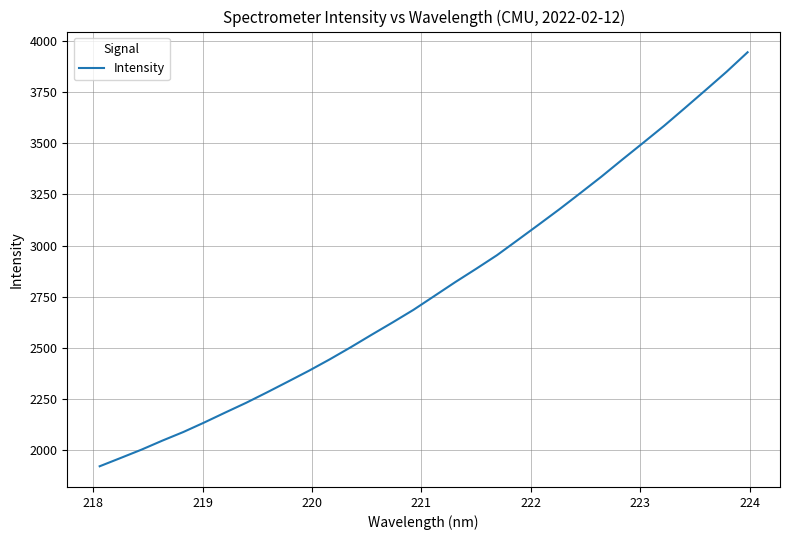

What is the smallest value displayed?

1921.8